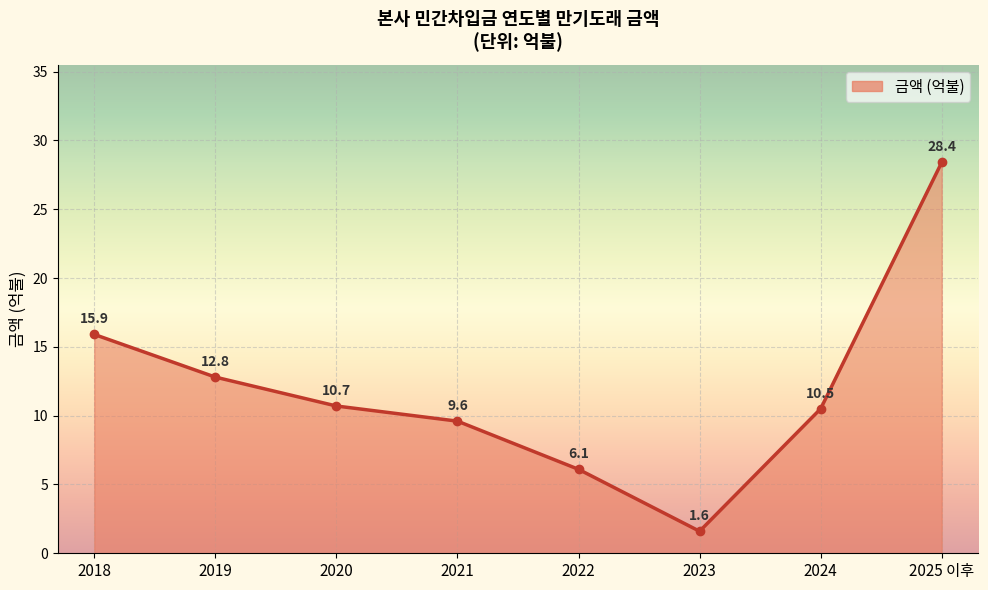

The chart shows a value of 17.9 at 2019. True or false?

False